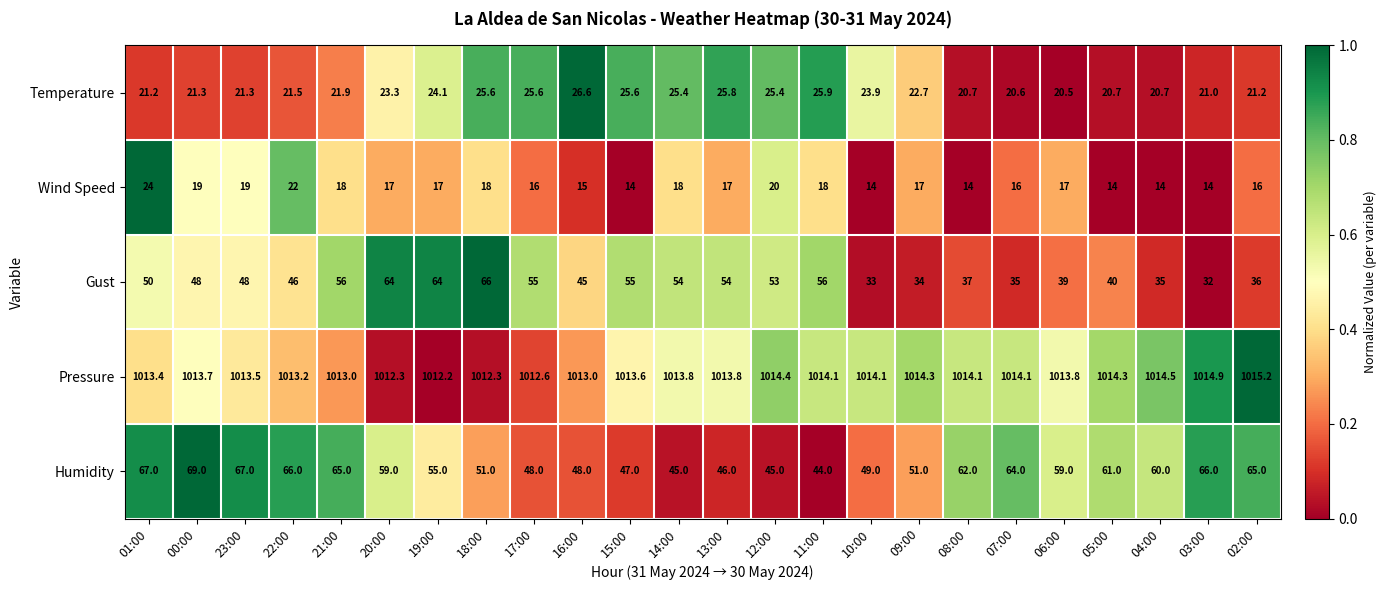

True or false: Temperature has a value of 21.9 at 21:00.

True